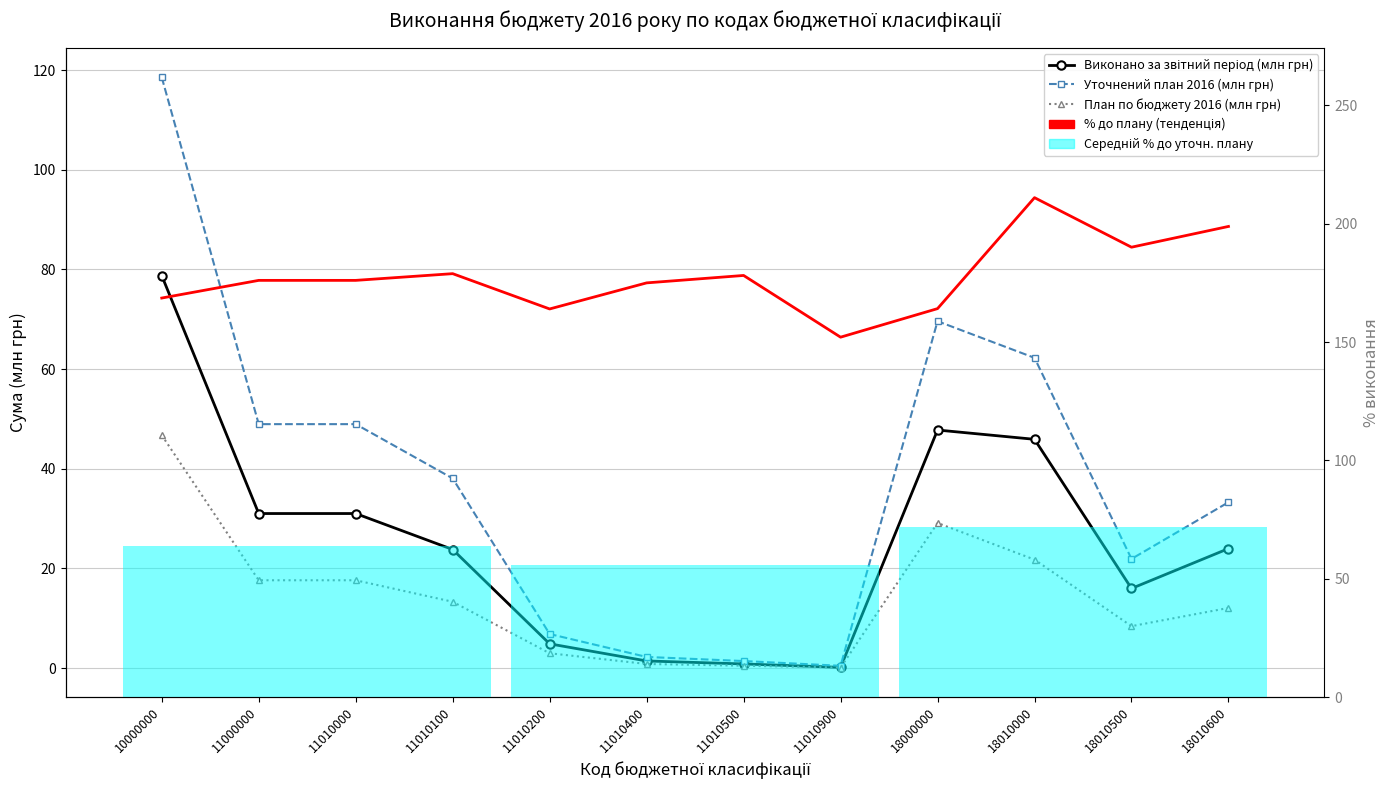

Is it true that План по бюджету 2016 (млн грн) equals 17.6 at 11010000?

True